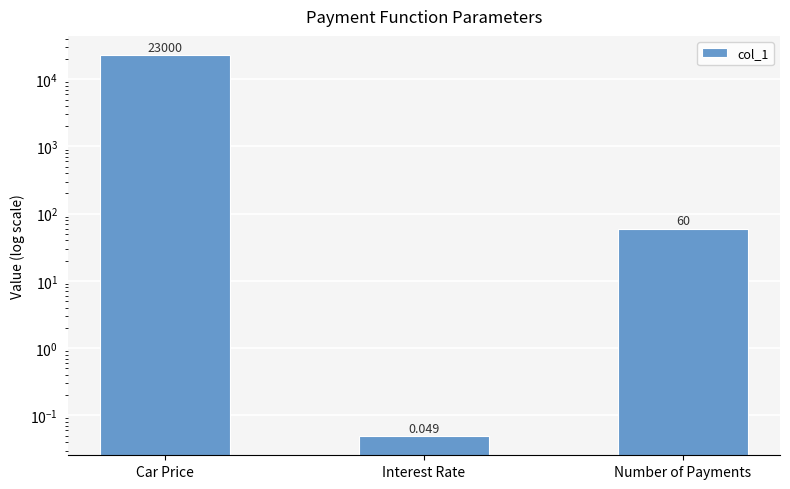

Which category has the highest value across all series?

Car Price